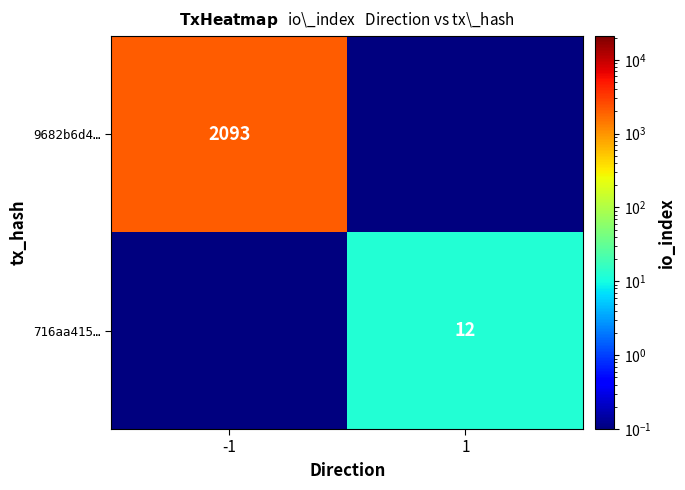

The 716aa415… series shows 20.1 at 1. True or false?

False